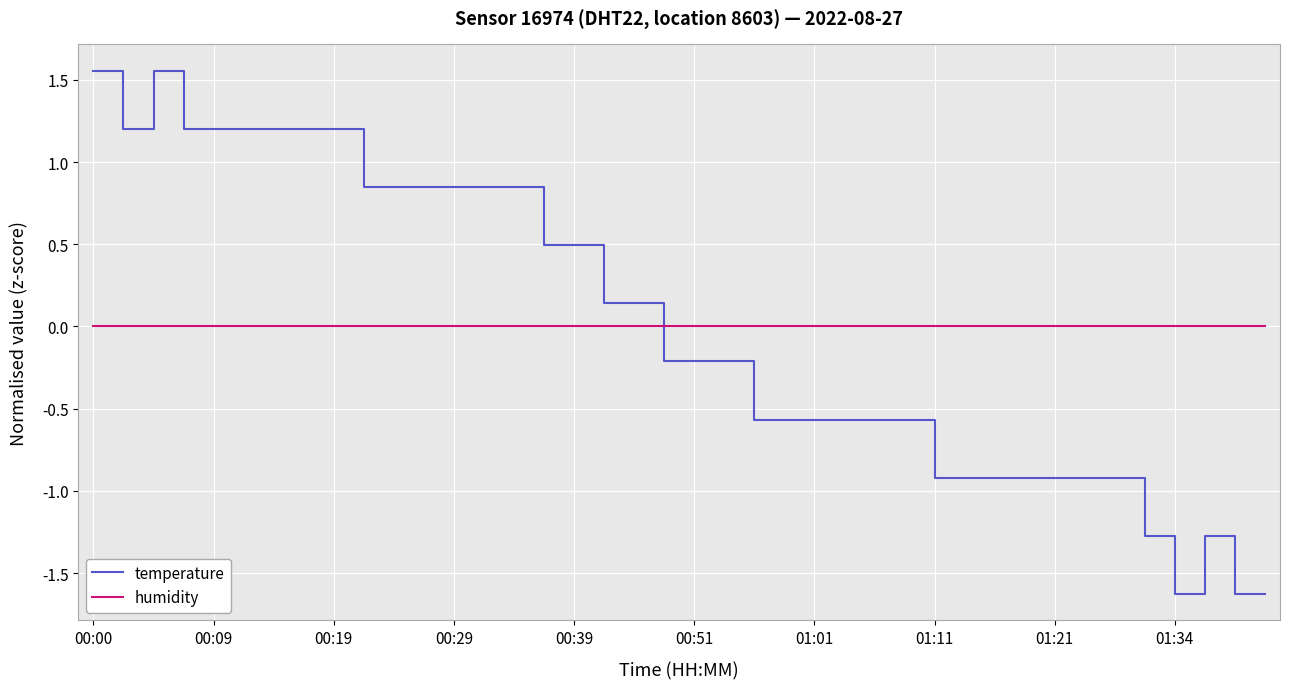

Which series has the largest range (max minus min)?

temperature